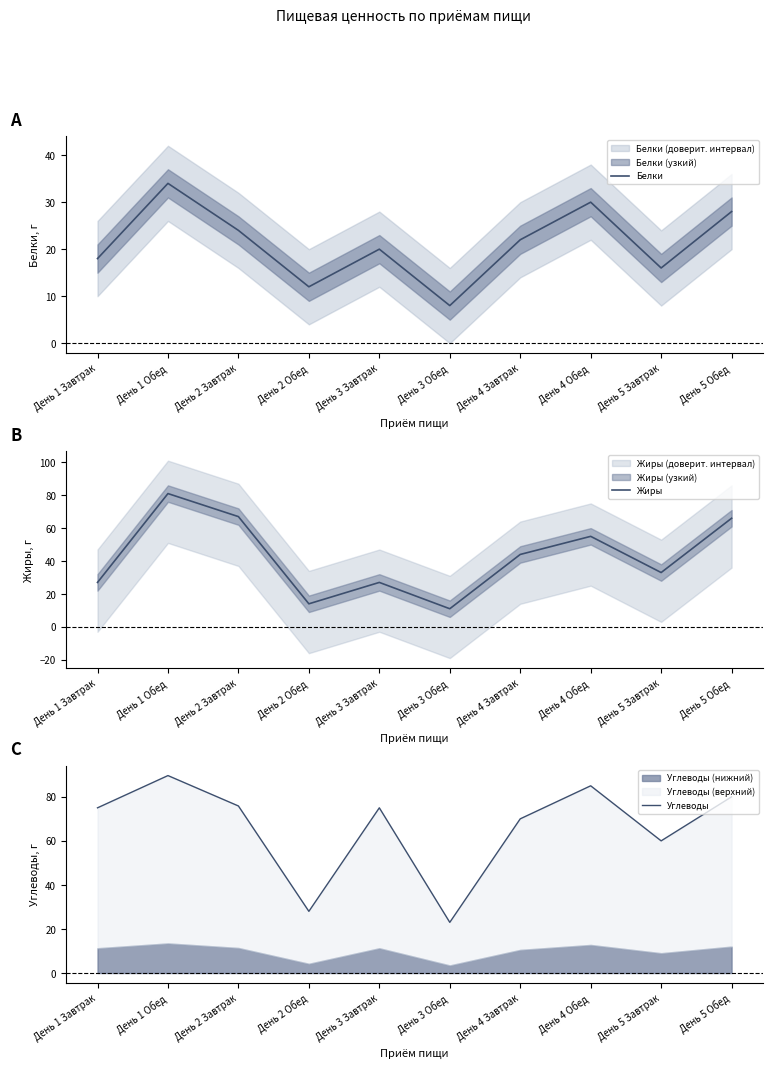

Where is Белки nearest to the value 21?

День 3 Завтрак